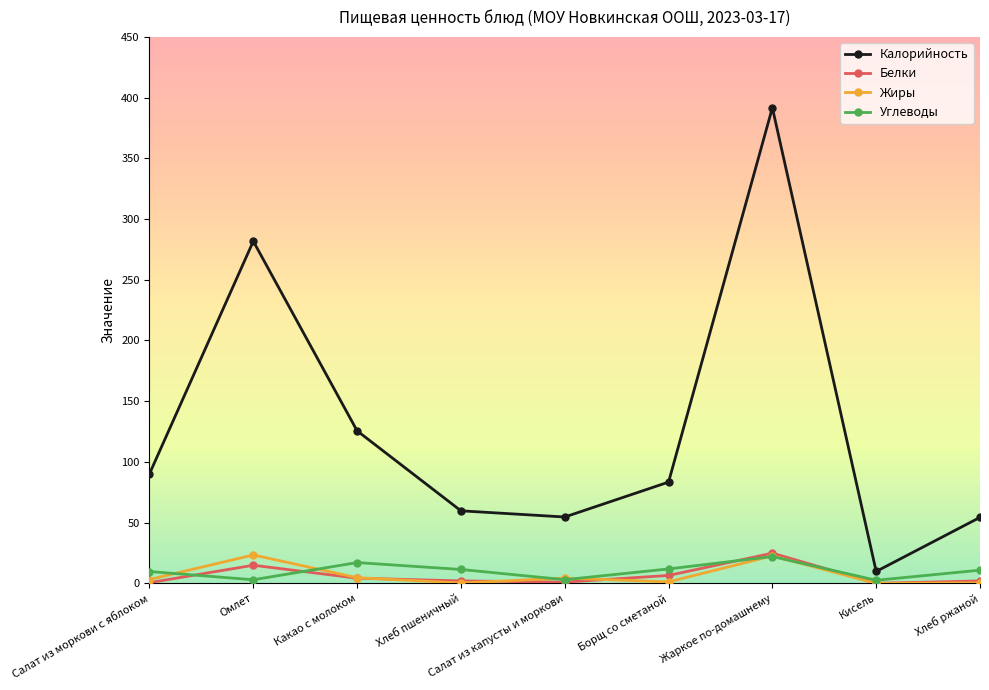

True or false: Углеводы and Белки intersect in this chart.

True